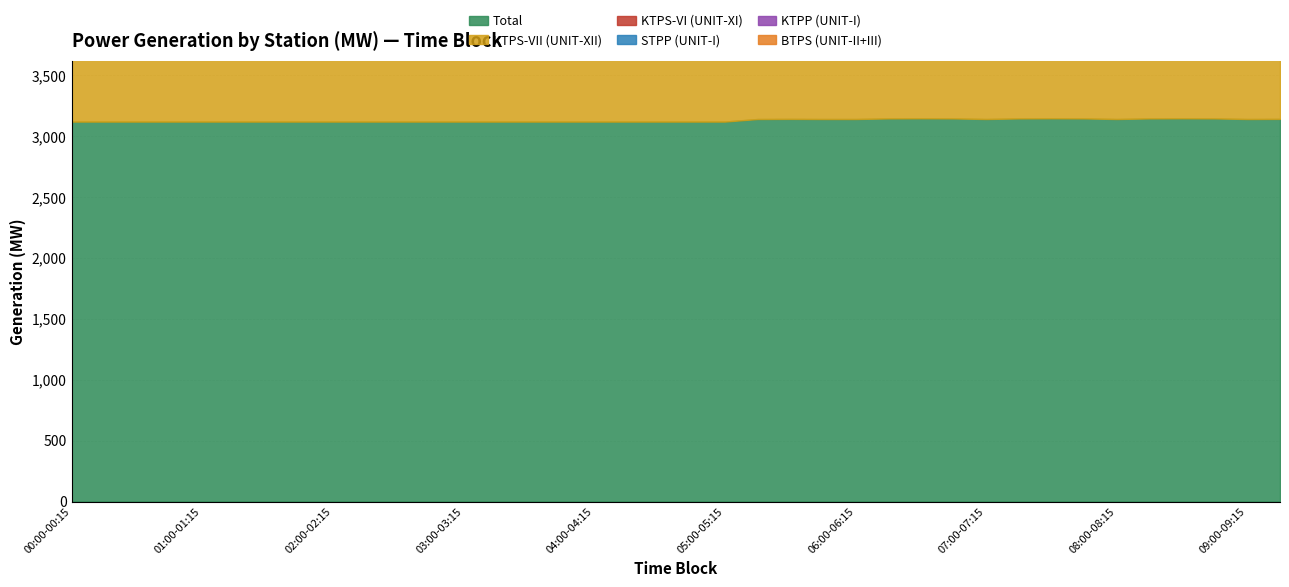

Is it true that STPP (UNIT-I) equals 565.5 at 03:30-03:45?

True